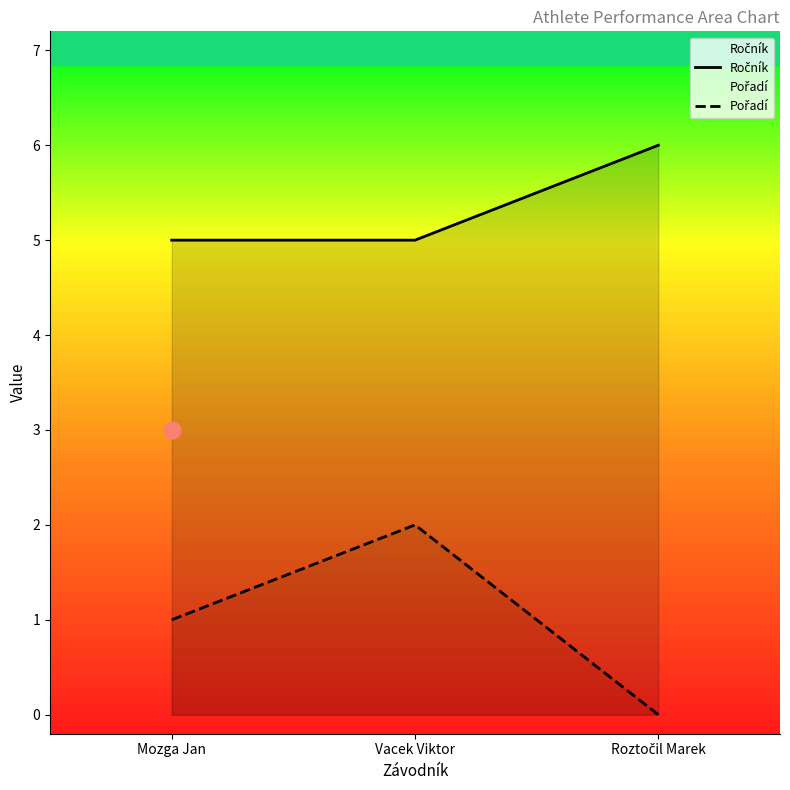

What is the total value across all series at Mozga Jan?

6